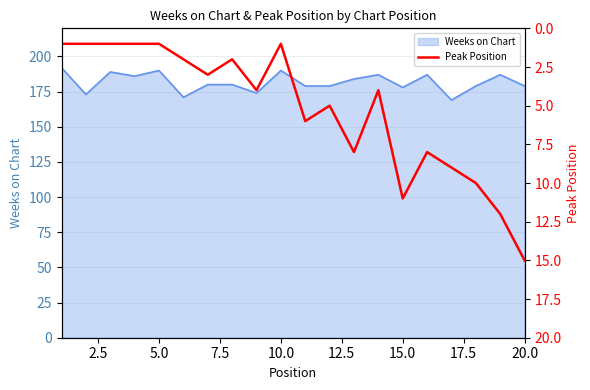

What is the lowest value of the Weeks on Chart series?

169